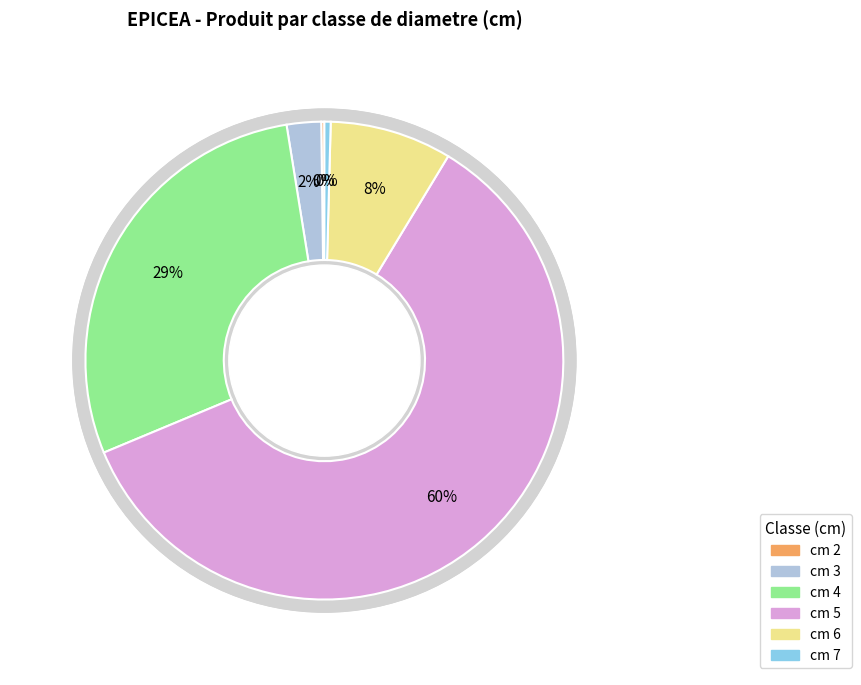

Which slice is the largest?

5